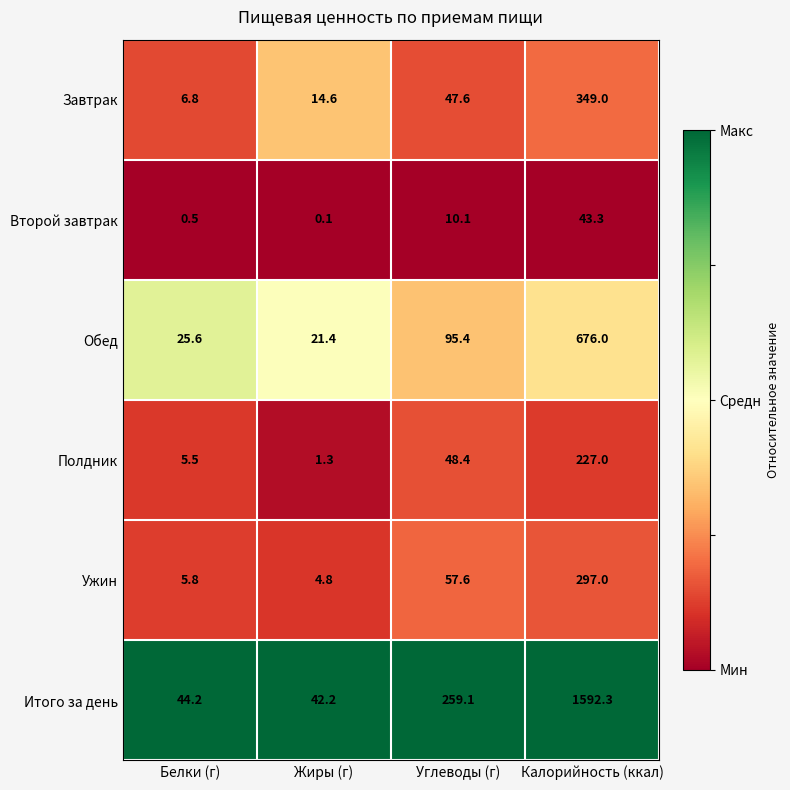

Which category has the highest value in the Итого за день series?

Калорийность (ккал)